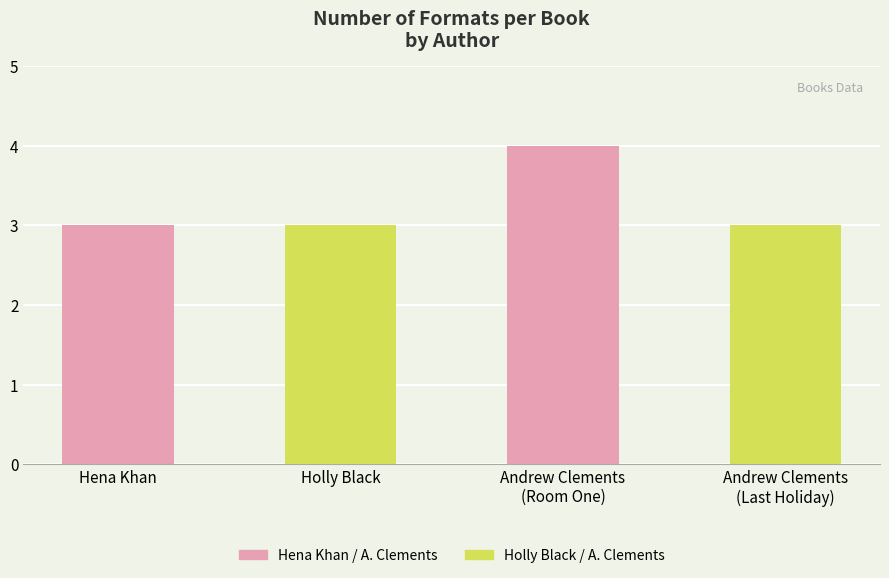

What is the ratio of the value at Hena Khan to the value at Holly Black?

1.0